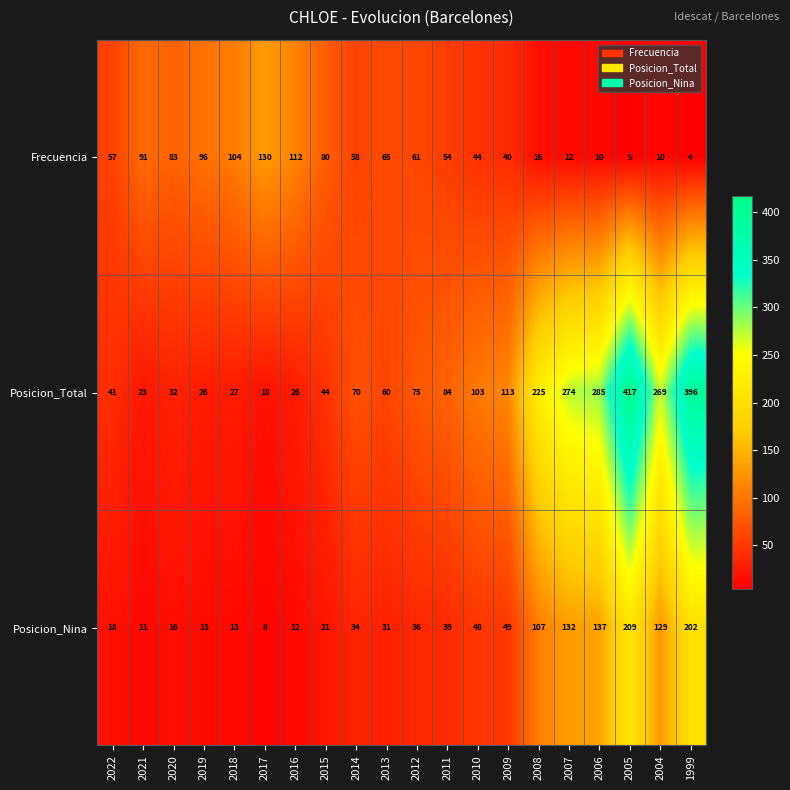

List the series in order of their peak value, lowest first.

Frecuencia, Posicion_Nina, Posicion_Total